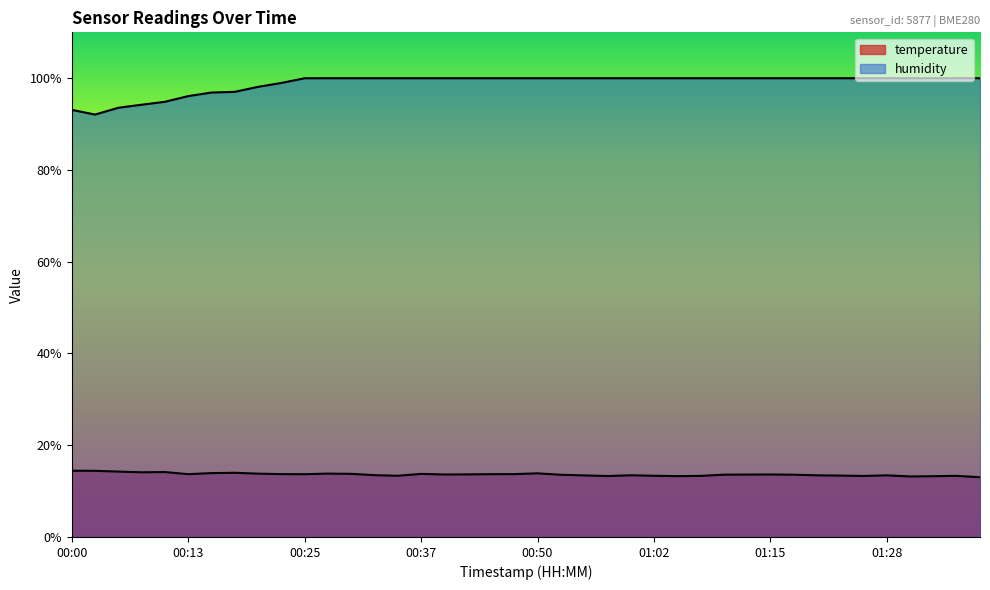

True or false: temperature and humidity intersect in this chart.

False